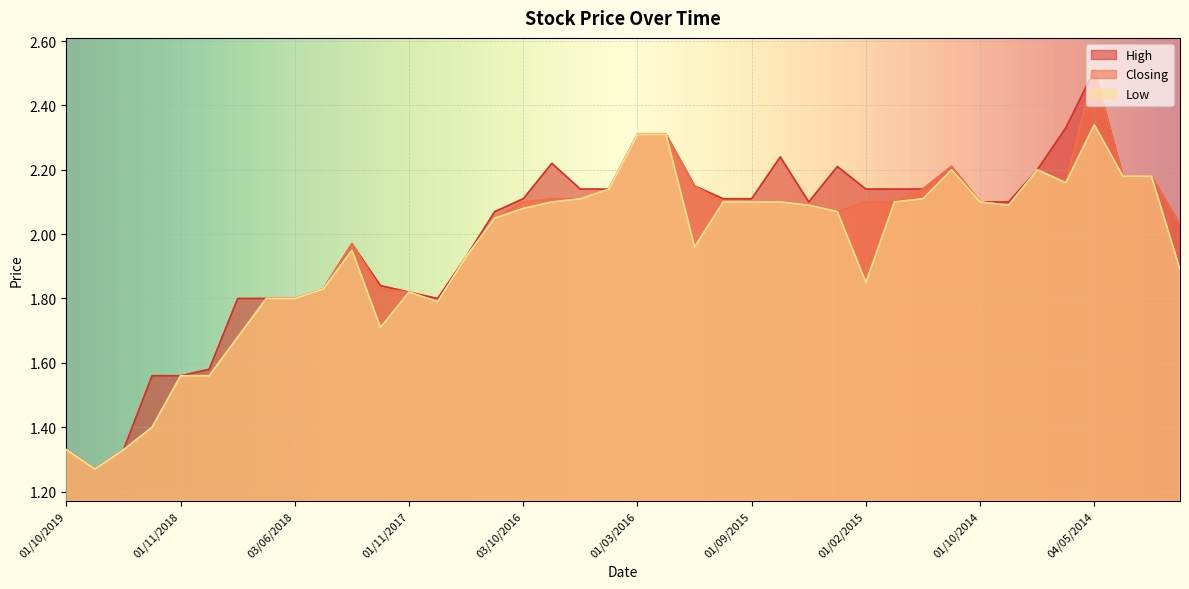

Reading left to right, transcribe all the data shown in this chart.

High: 01/10/2019=1.3	01/07/2019=1.3	01/04/2019=1.3	03/02/2019=1.6	01/11/2018=1.6	01/10/2018=1.6	02/09/2018=1.8	01/08/2018=1.8	03/06/2018=1.8	02/05/2018=1.8	01/04/2018=2.0	01/03/2018=1.8	01/11/2017=1.8	02/07/2017=1.8	01/03/2017=1.9	01/11/2016=2.1	03/10/2016=2.1	01/09/2016=2.2	01/08/2016=2.1	01/06/2016=2.1	01/03/2016=2.3	01/02/2016=2.3	01/12/2015=2.1	01/10/2015=2.1	01/09/2015=2.1	02/08/2015=2.2	03/05/2015=2.1	01/04/2015=2.2	01/02/2015=2.1	04/01/2015=2.1	01/12/2014=2.1	02/11/2014=2.2	01/10/2014=2.1	01/09/2014=2.1	03/08/2014=2.2	01/07/2014=2.3	04/05/2014=2.5	01/04/2014=2.2	02/03/2014=2.2	02/02/2014=2.0
Closing: 01/10/2019=1.3	01/07/2019=1.3	01/04/2019=1.3	03/02/2019=1.4	01/11/2018=1.6	01/10/2018=1.6	02/09/2018=1.7	01/08/2018=1.8	03/06/2018=1.8	02/05/2018=1.8	01/04/2018=2.0	01/03/2018=1.8	01/11/2017=1.8	02/07/2017=1.8	01/03/2017=1.9	01/11/2016=2.0	03/10/2016=2.1	01/09/2016=2.1	01/08/2016=2.1	01/06/2016=2.1	01/03/2016=2.3	01/02/2016=2.3	01/12/2015=2.1	01/10/2015=2.1	01/09/2015=2.1	02/08/2015=2.1	03/05/2015=2.1	01/04/2015=2.1	01/02/2015=2.1	04/01/2015=2.1	01/12/2014=2.1	02/11/2014=2.2	01/10/2014=2.1	01/09/2014=2.1	03/08/2014=2.2	01/07/2014=2.2	04/05/2014=2.5	01/04/2014=2.2	02/03/2014=2.2	02/02/2014=2.0
Low: 01/10/2019=1.3	01/07/2019=1.3	01/04/2019=1.3	03/02/2019=1.4	01/11/2018=1.6	01/10/2018=1.6	02/09/2018=1.7	01/08/2018=1.8	03/06/2018=1.8	02/05/2018=1.8	01/04/2018=1.9	01/03/2018=1.7	01/11/2017=1.8	02/07/2017=1.8	01/03/2017=1.9	01/11/2016=2.0	03/10/2016=2.1	01/09/2016=2.1	01/08/2016=2.1	01/06/2016=2.1	01/03/2016=2.3	01/02/2016=2.3	01/12/2015=2.0	01/10/2015=2.1	01/09/2015=2.1	02/08/2015=2.1	03/05/2015=2.1	01/04/2015=2.1	01/02/2015=1.9	04/01/2015=2.1	01/12/2014=2.1	02/11/2014=2.2	01/10/2014=2.1	01/09/2014=2.1	03/08/2014=2.2	01/07/2014=2.2	04/05/2014=2.3	01/04/2014=2.2	02/03/2014=2.2	02/02/2014=1.9